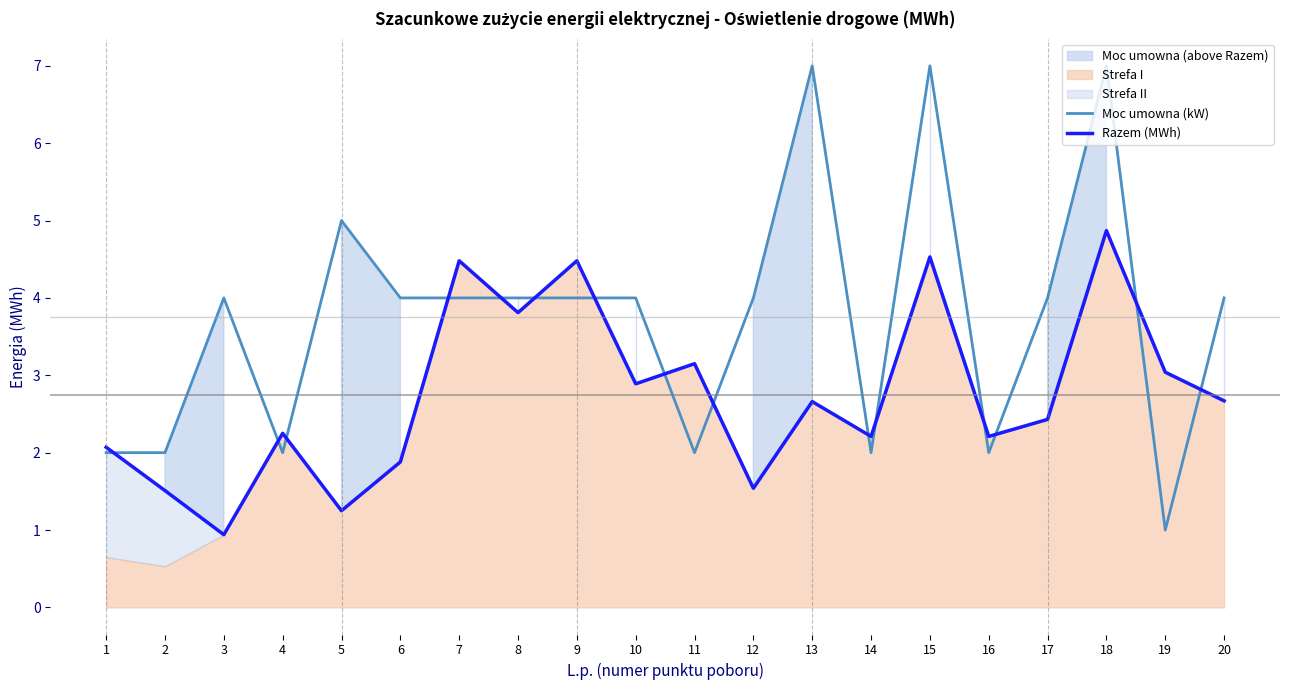

How many data points does each series have?

20